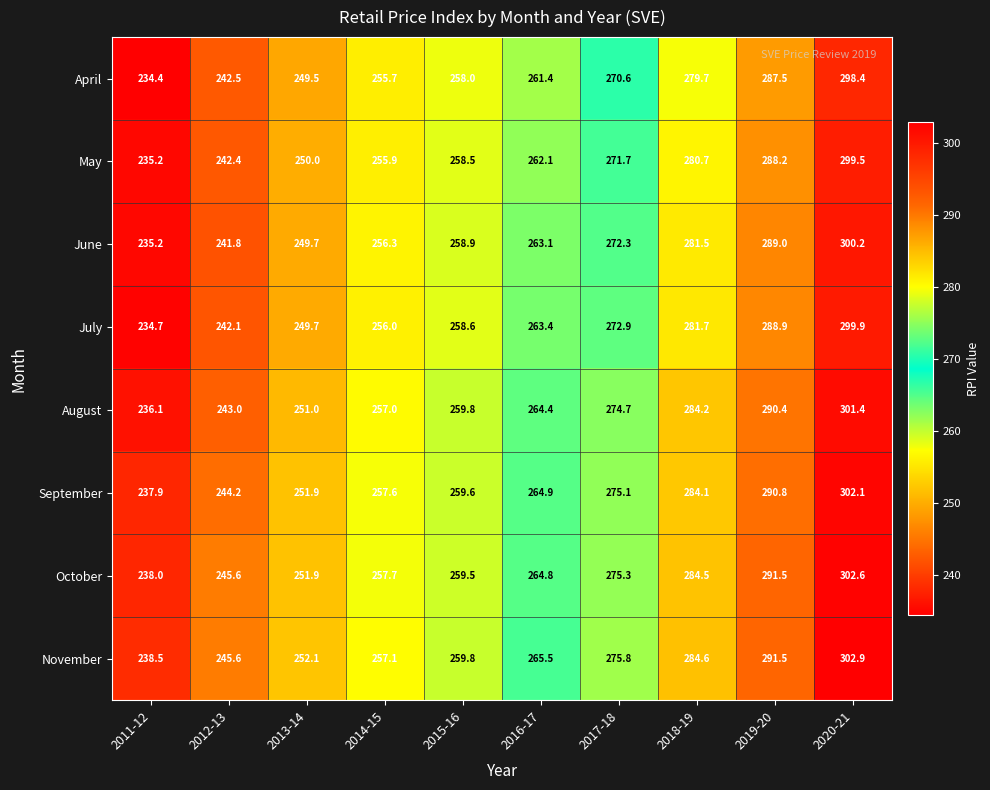

What is the sum of the July values at 2016-17 and 2014-15?

519.4